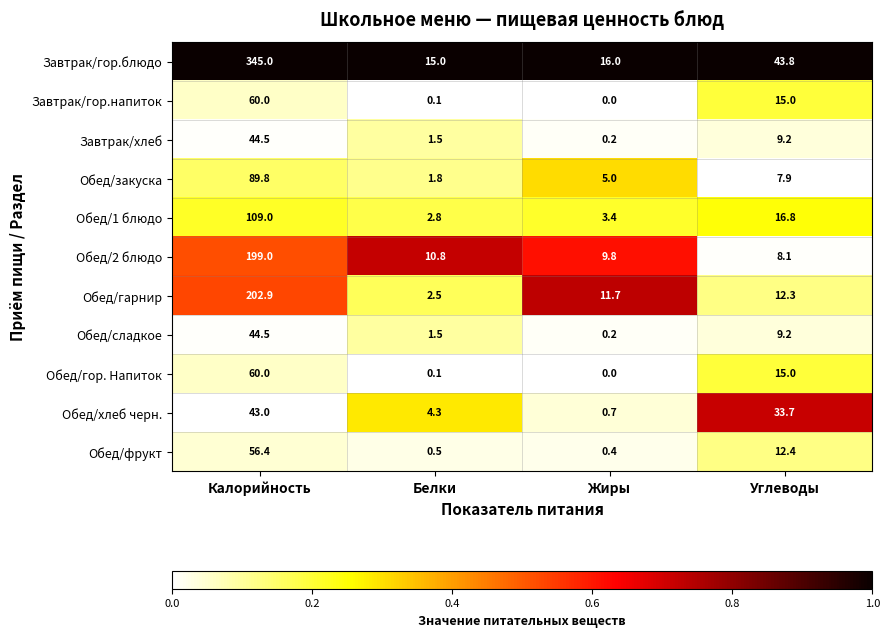

Which series has the widest spread of values?

Завтрак/гор.блюдо